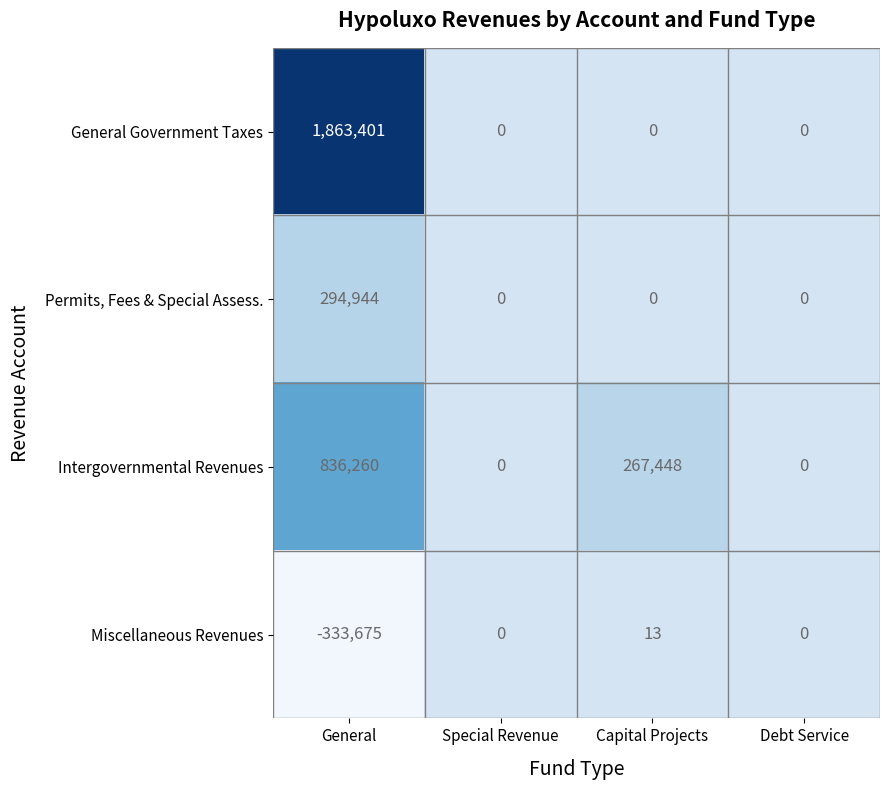

Which category has the highest value in the General Government Taxes series?

General